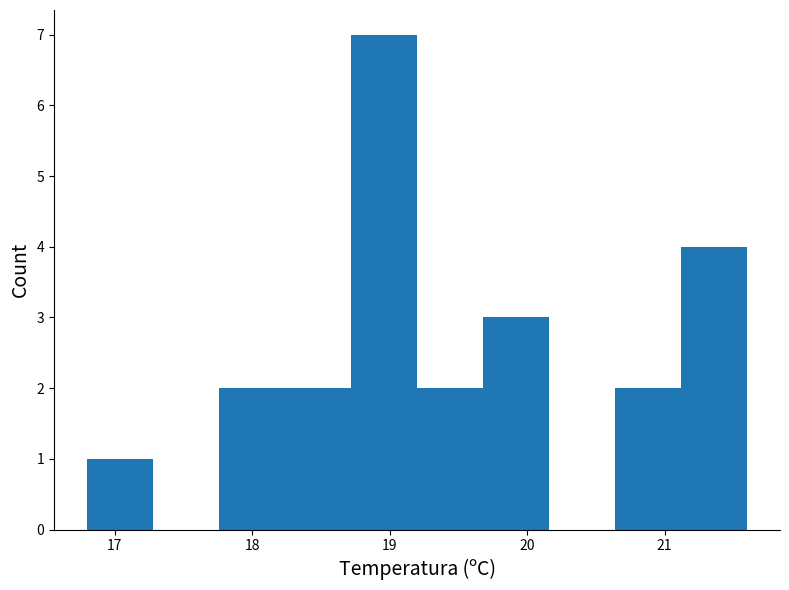

Over which range of the x-axis is the bar tallest?

18.72 to 19.20